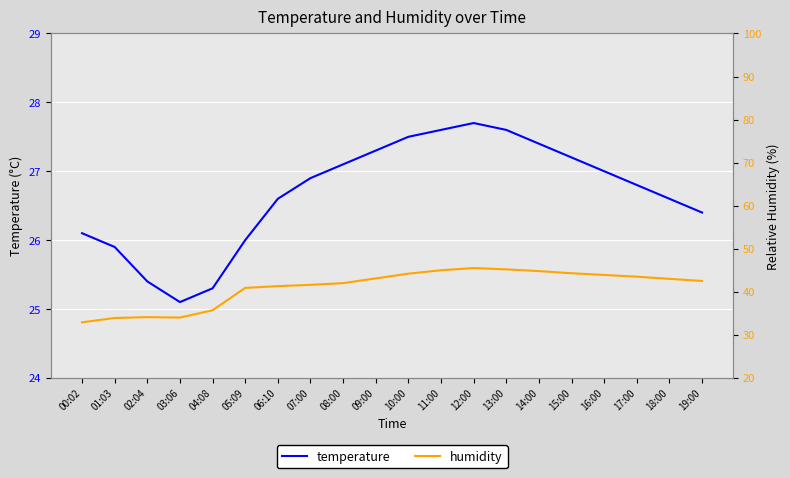

Which series changed the most between 01:03 and 14:00?

humidity